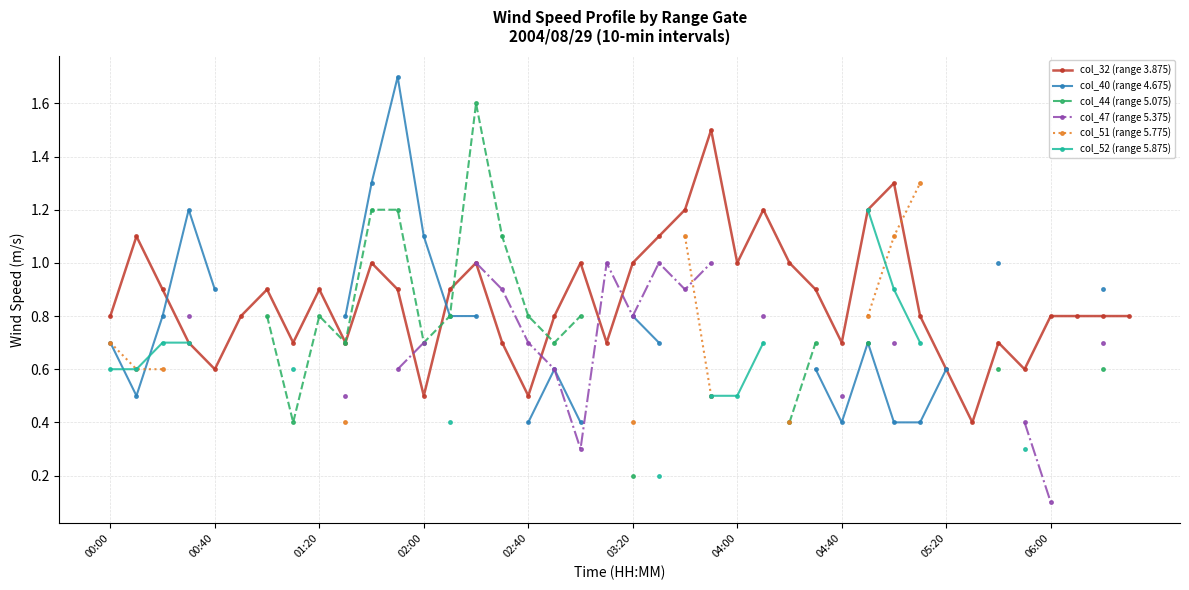

True or false: col_32 (range 3.875) has more than 0 points higher than both neighbors.

True